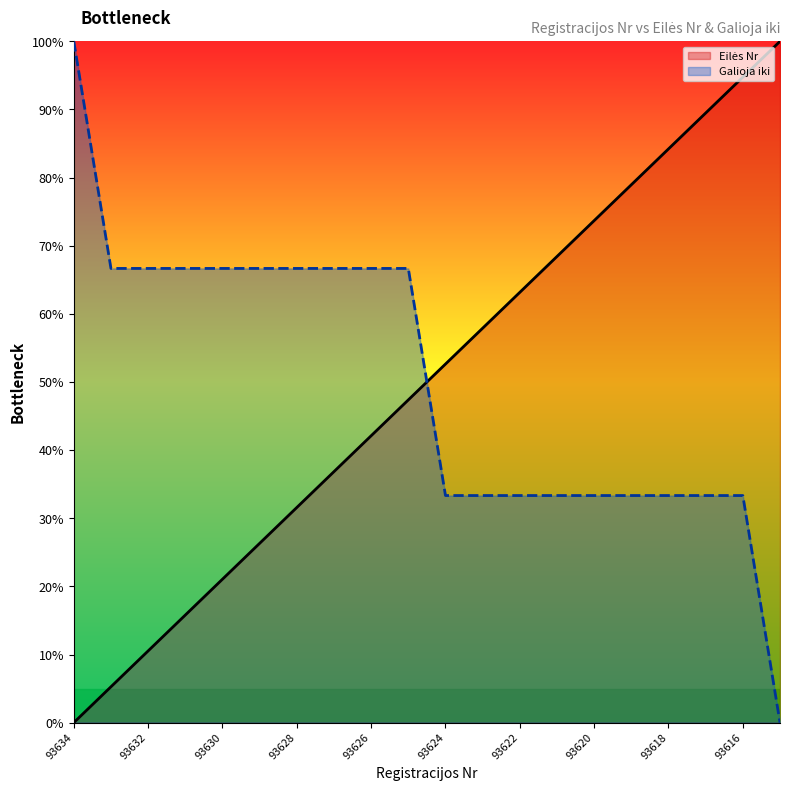

Rank the series by their average value, from lowest to highest.

Galioja iki, Eilės Nr